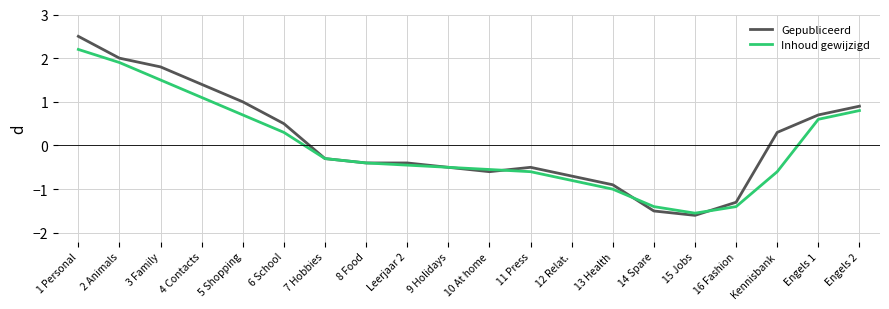

How many lines are shown in the chart?

2